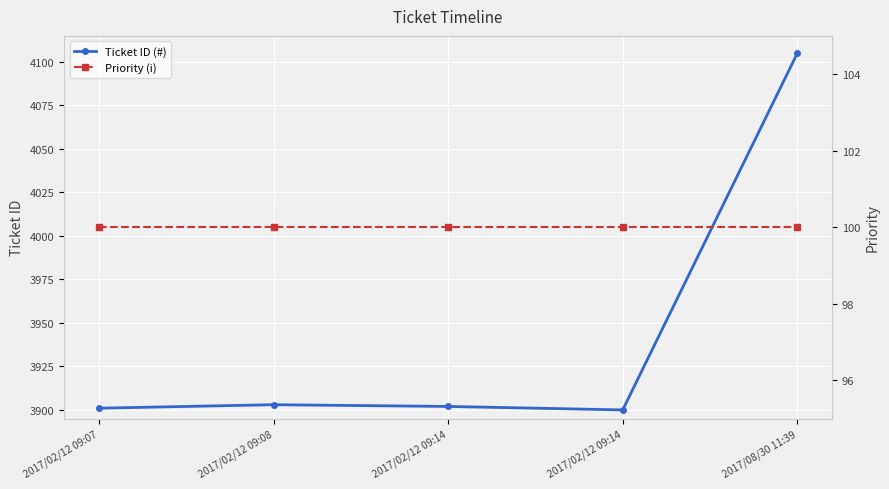

What is the maximum value for Priority (i)?

100